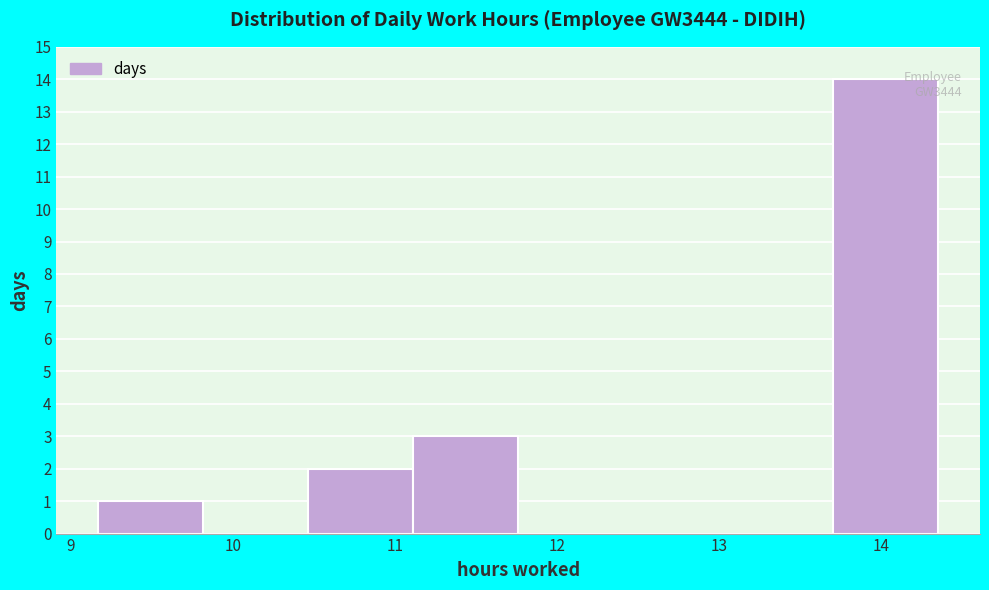

Which range on the x-axis has the tallest bar?

13.7 to 14.4